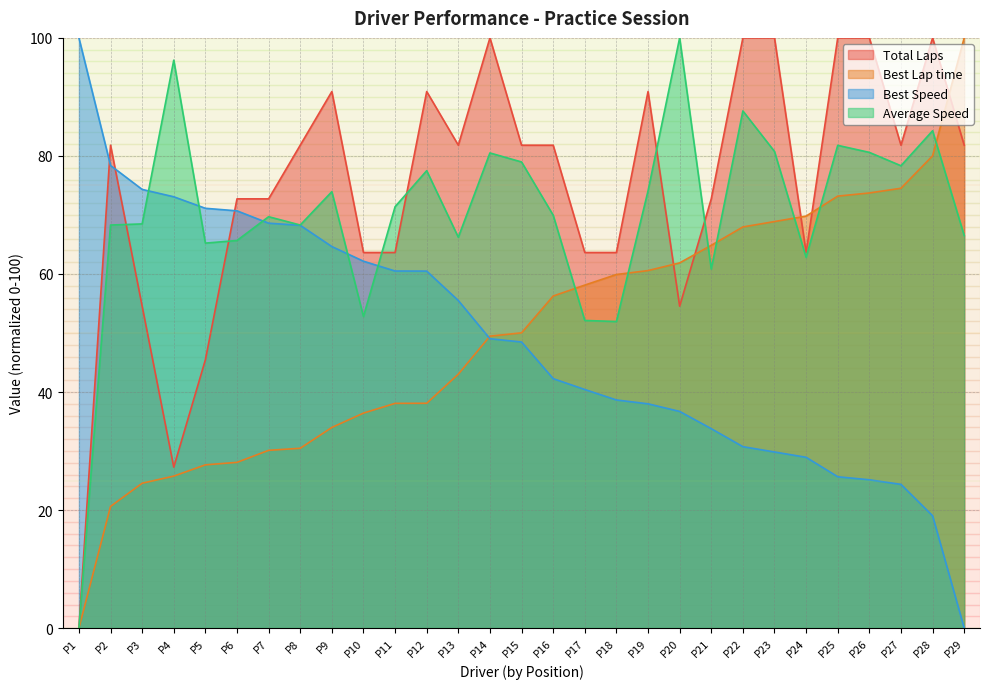

At which category does Total Laps reach its first local valley?

P4